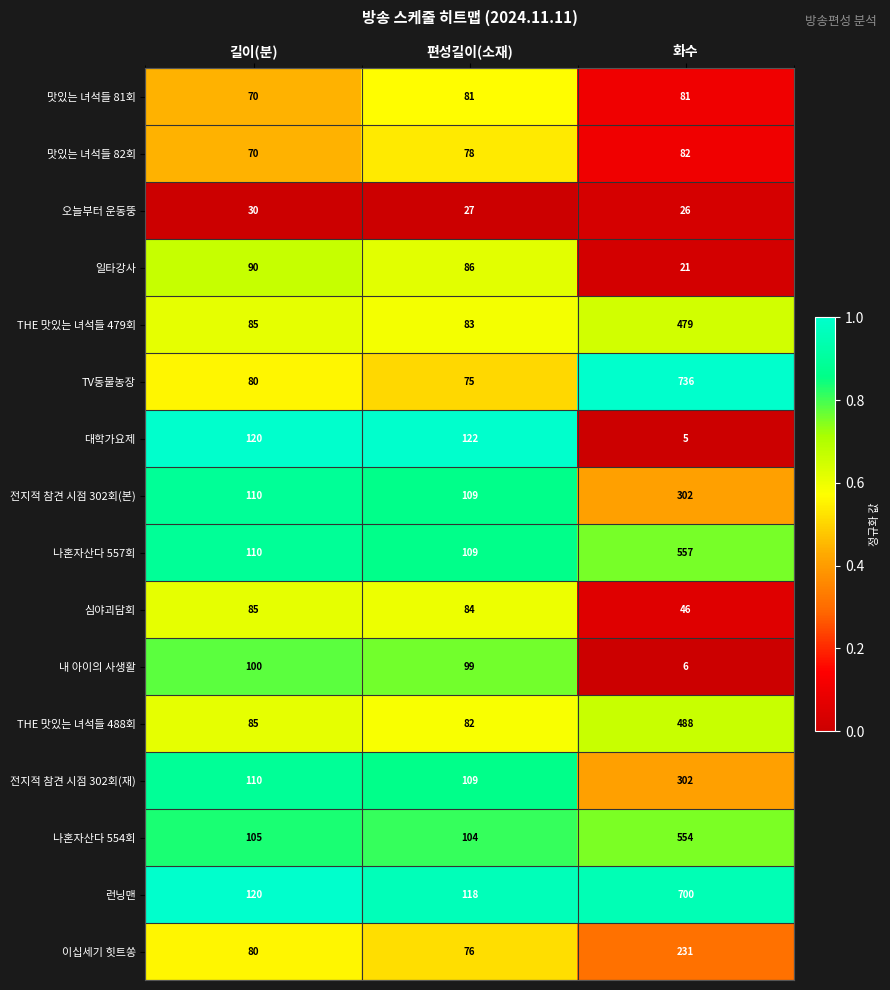

What is the approximate value of 맛있는 녀석들 82회 at 편성길이(소재)?

78